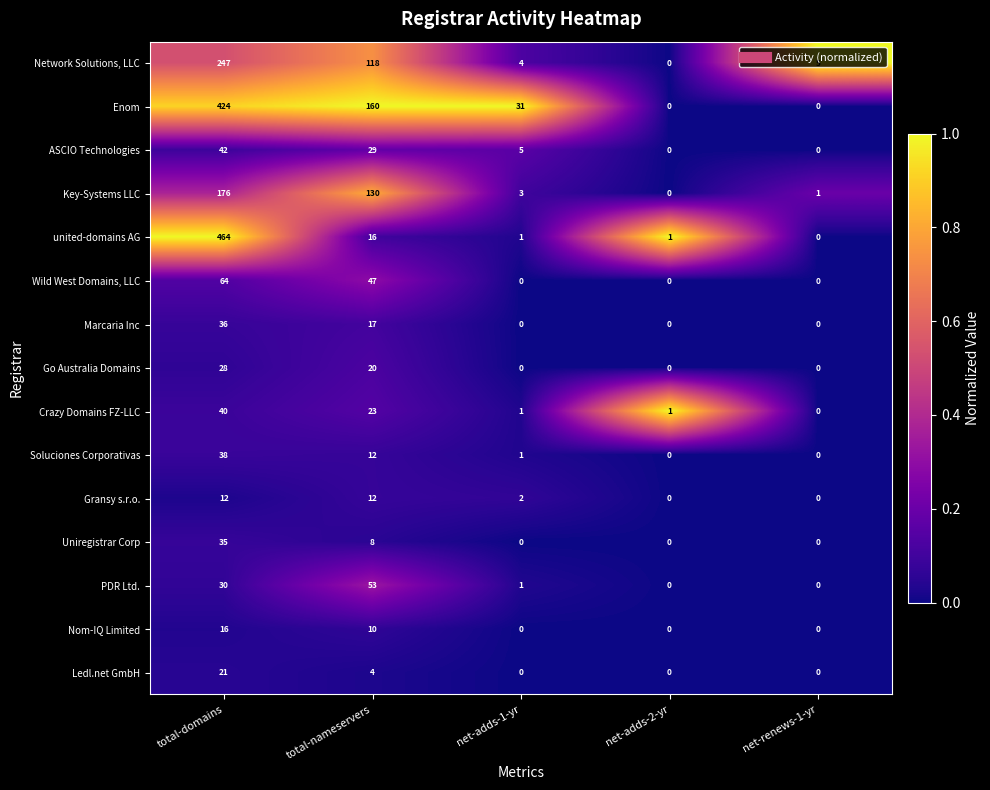

What is the difference between the Wild West Domains, LLC values at total-nameservers and net-renews-1-yr?

47